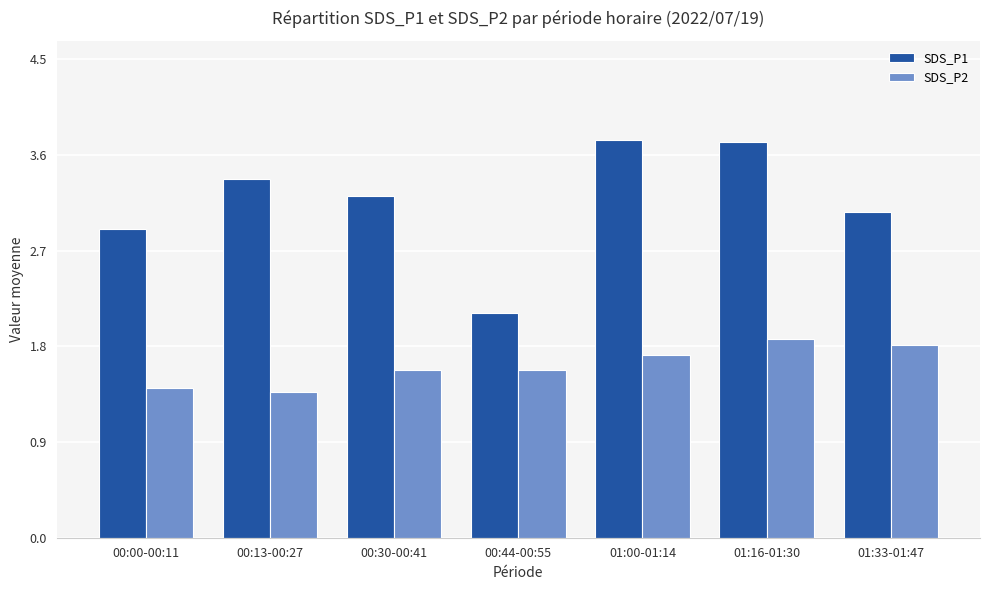

Does the chart contain any negative values?

No